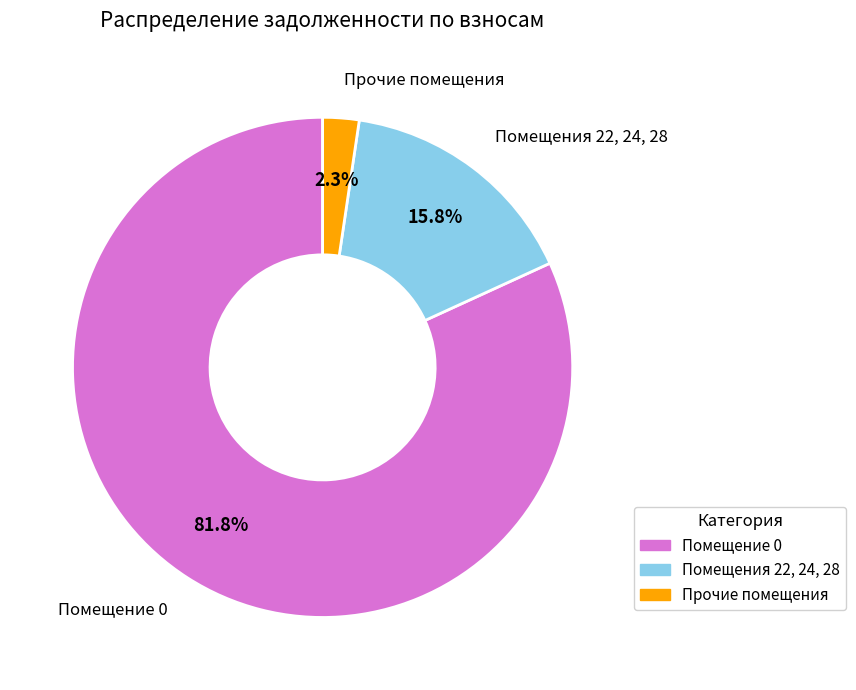

Approximately how many times larger is the value at Помещение 0 compared to Помещения 22, 24, 28?

5.2